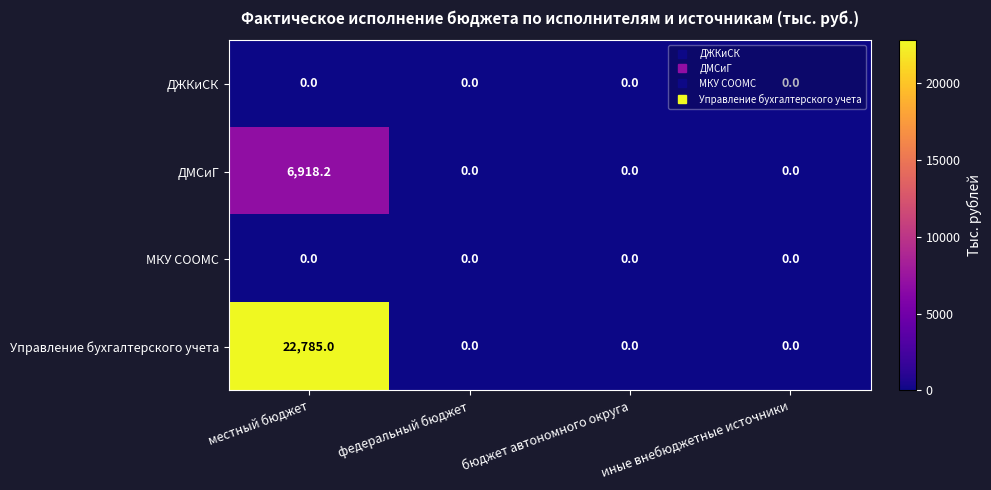

Which series has the widest spread of values?

Управление бухгалтерского учета